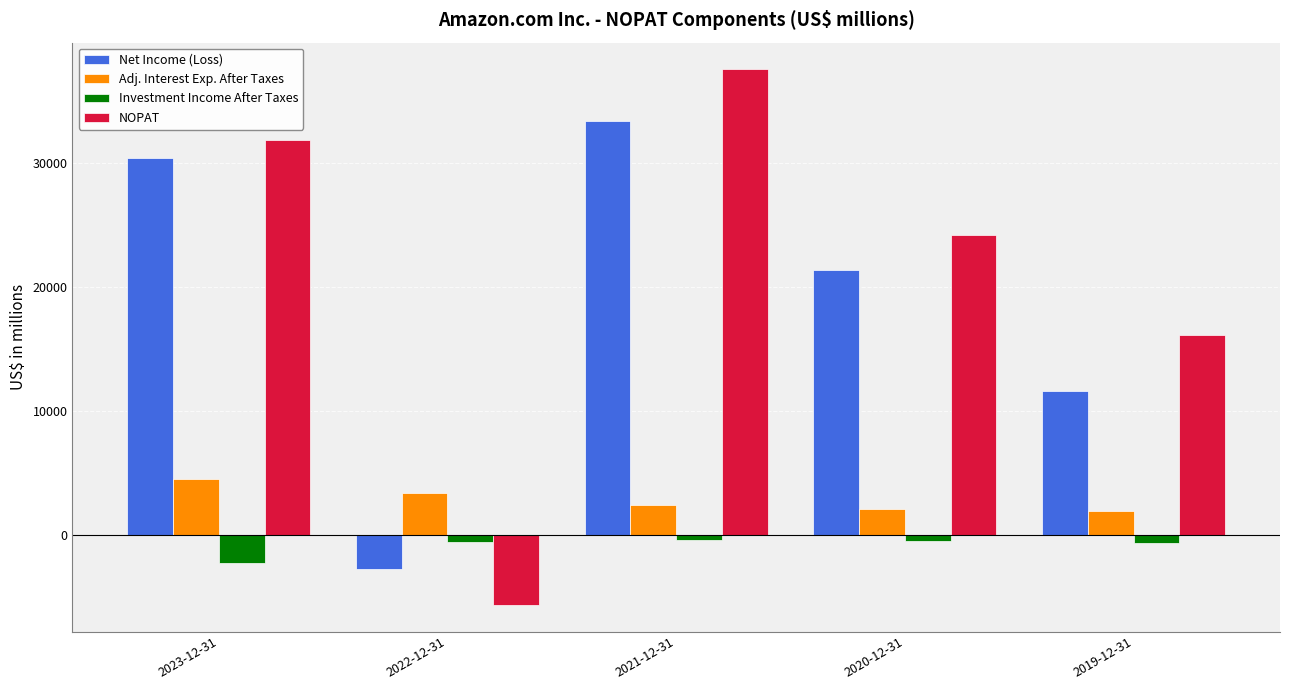

What is the lowest value of the NOPAT series?

-5619